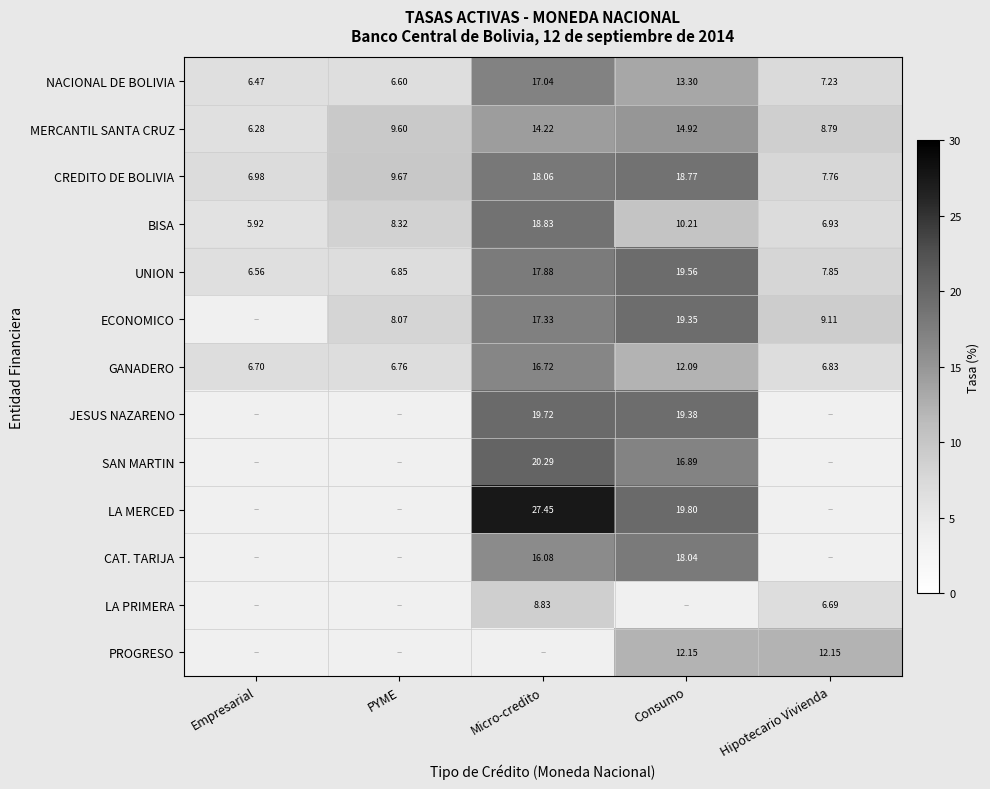

At which label does NACIONAL DE BOLIVIA reach its minimum?

Empresarial